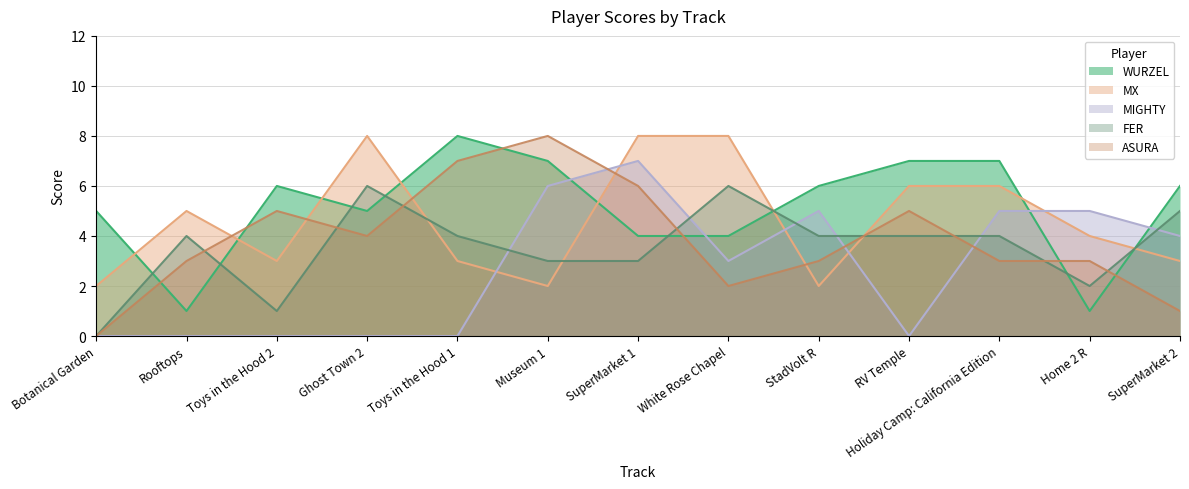

What position from the right is Toys in the Hood 1?

9